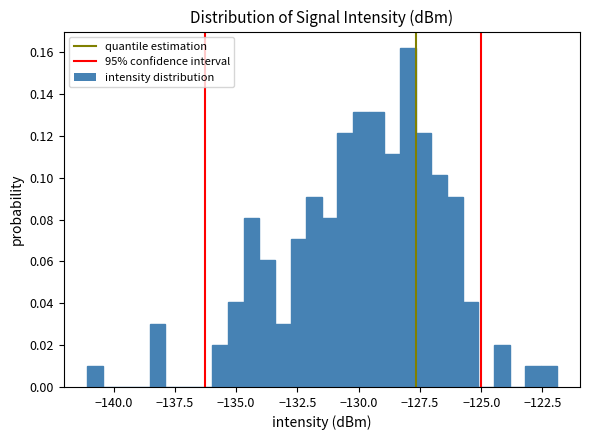

Read against the x-axis, roughly where is the centre of the tallest bar?

-128.0